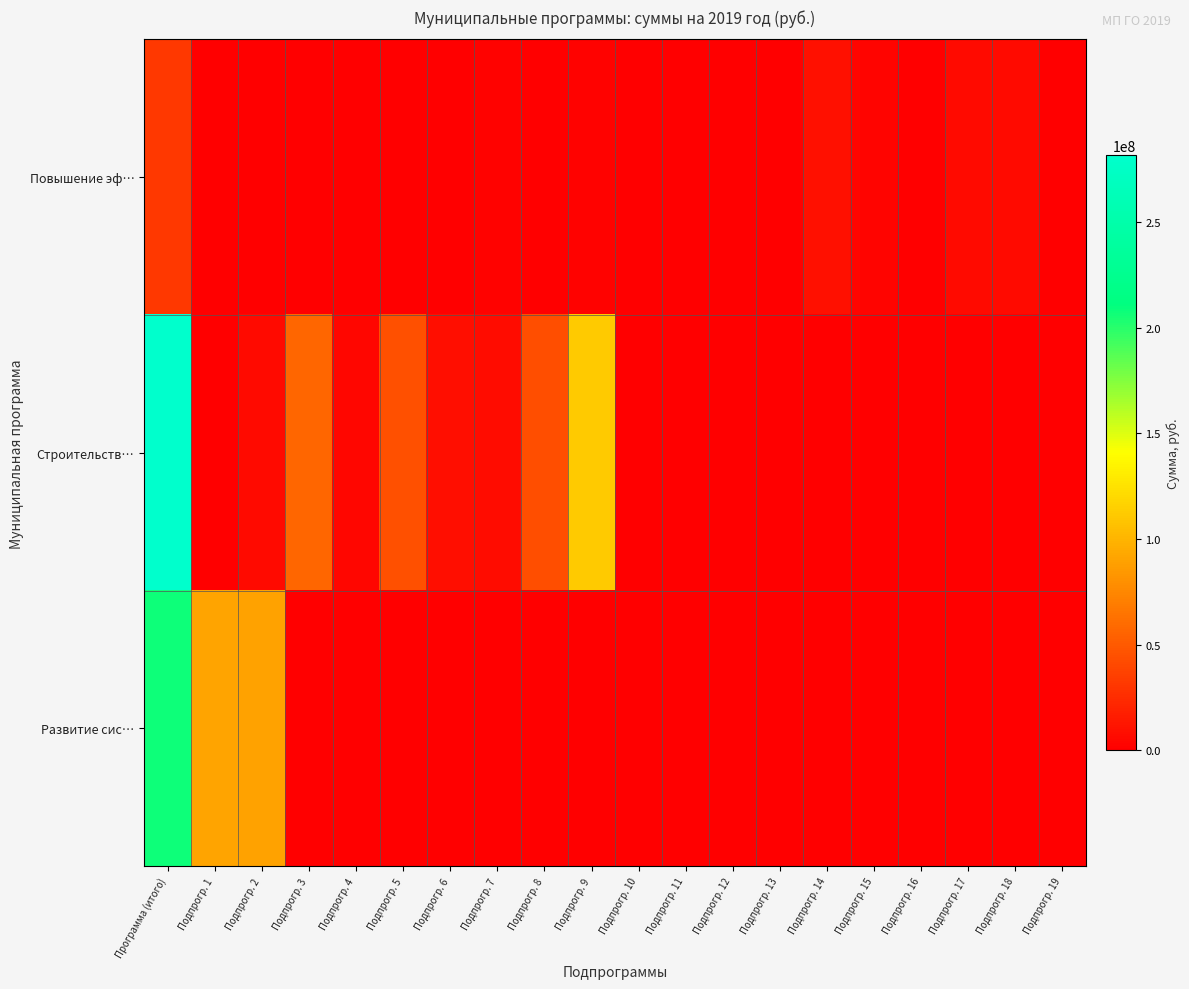

Reading left to right, list all the values displayed in this chart.

Повышение эф…: Программа (итого)=31059341.8	Подпрогр. 1=422700.0	Подпрогр. 2=526000.0	Подпрогр. 3=131500.0	Подпрогр. 4=140052.9	Подпрогр. 5=50000.0	Подпрогр. 6=406500.0	Подпрогр. 7=1450125.0	Подпрогр. 8=14000.0	Подпрогр. 9=2005918.8	Подпрогр. 10=50000.0	Подпрогр. 11=80000.0	Подпрогр. 12=692048.9	Подпрогр. 13=747935.6	Подпрогр. 14=9238259.3	Подпрогр. 15=2969298.4	Подпрогр. 16=240000.0	Подпрогр. 17=5586754.0	Подпрогр. 18=6048761.0	Подпрогр. 19=259488.0
Строительств…: Программа (итого)=281536611.3	Подпрогр. 1=25000.0	Подпрогр. 2=6262286.0	Подпрогр. 3=56353500.0	Подпрогр. 4=3900100.0	Подпрогр. 5=45052856.8	Подпрогр. 6=7844025.9	Подпрогр. 7=7650120.0	Подпрогр. 8=43311300.0	Подпрогр. 9=111112422.5	Подпрогр. 10=25000.0	Подпрогр. 11=0.0	Подпрогр. 12=0.0	Подпрогр. 13=0.0	Подпрогр. 14=0.0	Подпрогр. 15=0.0	Подпрогр. 16=0.0	Подпрогр. 17=0.0	Подпрогр. 18=0.0	Подпрогр. 19=0.0
Развитие сис…: Программа (итого)=207576256.7	Подпрогр. 1=90546373.0	Подпрогр. 2=89380013.0	Подпрогр. 3=0.0	Подпрогр. 4=0.0	Подпрогр. 5=0.0	Подпрогр. 6=0.0	Подпрогр. 7=0.0	Подпрогр. 8=0.0	Подпрогр. 9=0.0	Подпрогр. 10=0.0	Подпрогр. 11=0.0	Подпрогр. 12=0.0	Подпрогр. 13=0.0	Подпрогр. 14=0.0	Подпрогр. 15=0.0	Подпрогр. 16=0.0	Подпрогр. 17=0.0	Подпрогр. 18=0.0	Подпрогр. 19=0.0